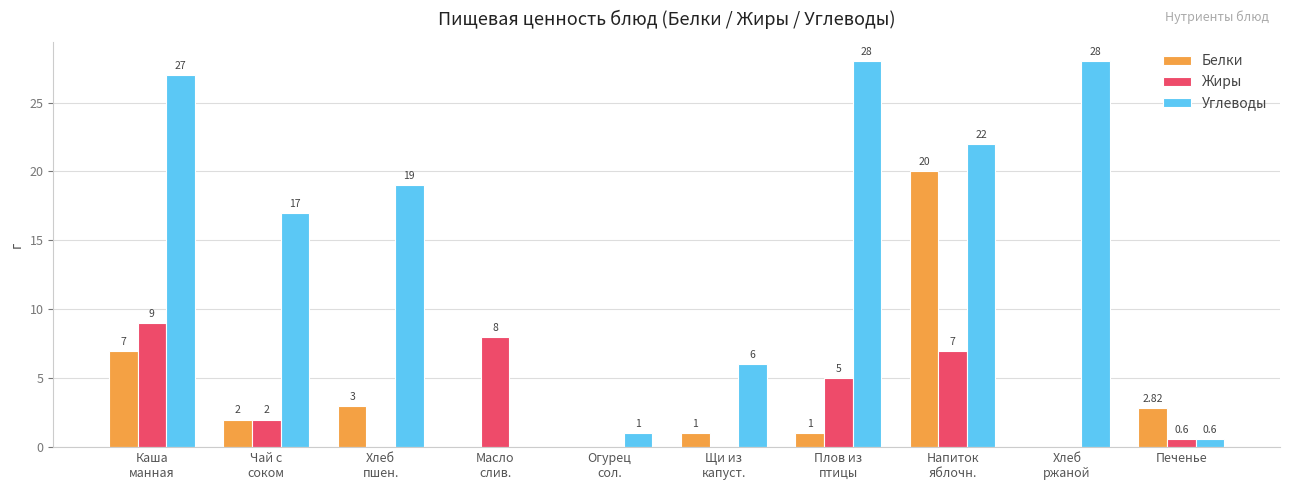

Where does the Белки series first go above 2?

Каша
манная